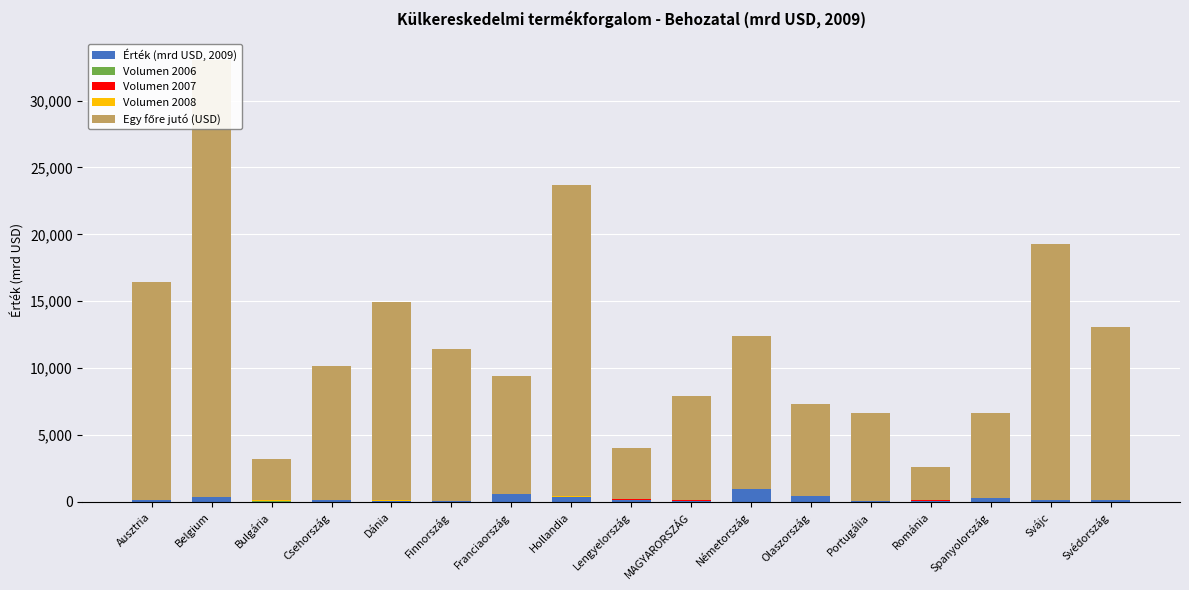

What is the sum of all Volumen 2007 values?

153.7